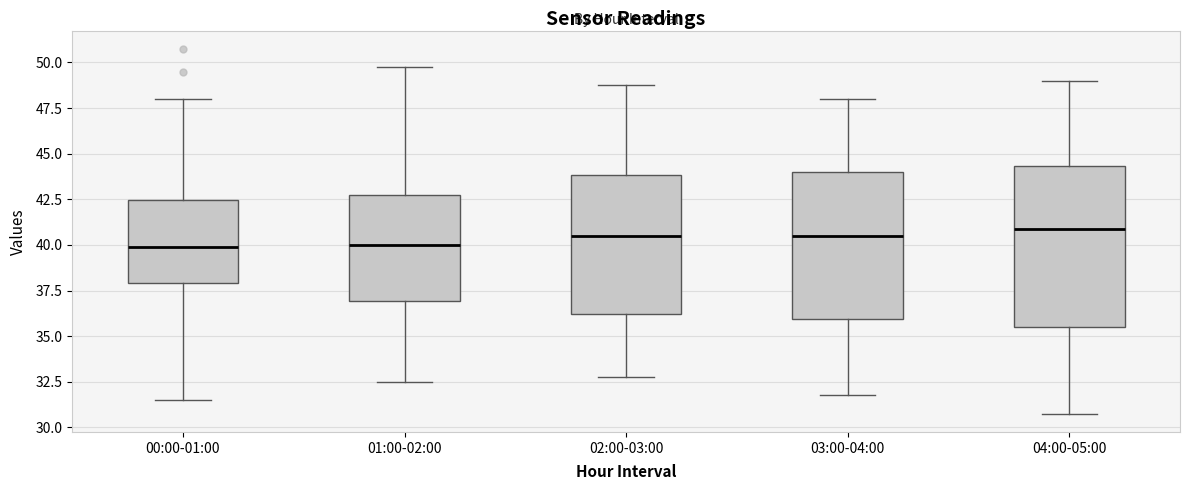

Reading left to right, read every box against the y-axis: the position of its median line, the range the box covers, and the ends of its whiskers. The values are not printed on the chart, so give them approximately, as read against the axis.

00:00-01:00: median 40.0, box 38.0 to 42.5, whiskers 31.5 to 48.0
01:00-02:00: median 40.0, box 37.0 to 43.0, whiskers 32.5 to 50.0
02:00-03:00: median 40.5, box 36.0 to 44.0, whiskers 33.0 to 49.0
03:00-04:00: median 40.5, box 36.0 to 44.0, whiskers 32.0 to 48.0
04:00-05:00: median 41.0, box 35.5 to 44.5, whiskers 31.0 to 49.0